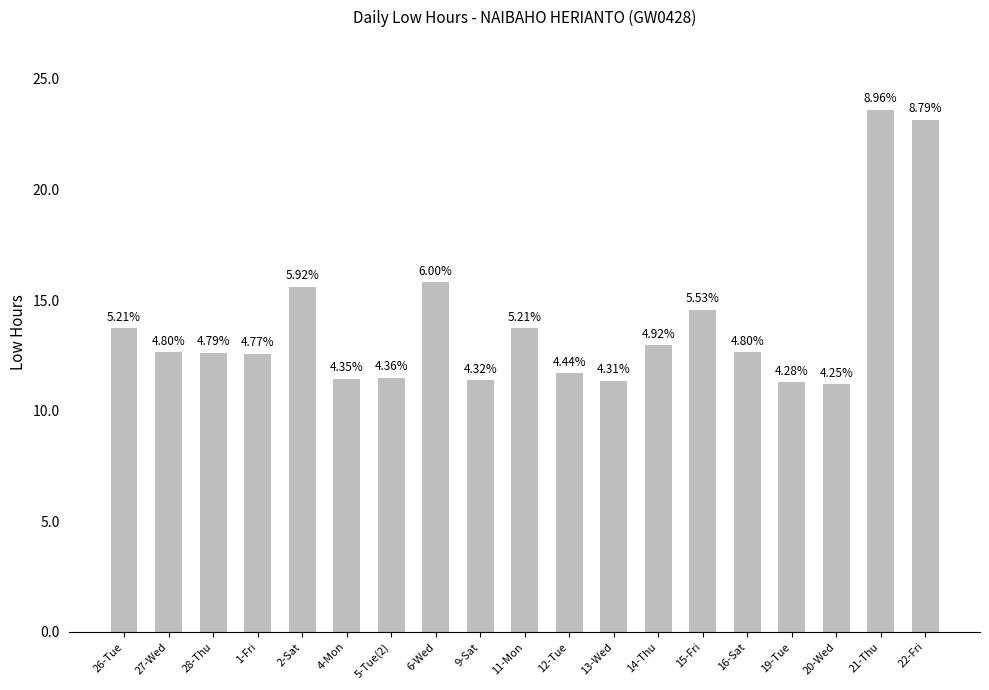

Reading right to left, extract all data points from this chart.

23.2	23.6	11.2	11.3	12.7	14.6	13.0	11.4	11.7	13.7	11.4	15.8	11.5	11.4	15.6	12.6	12.6	12.6	13.7